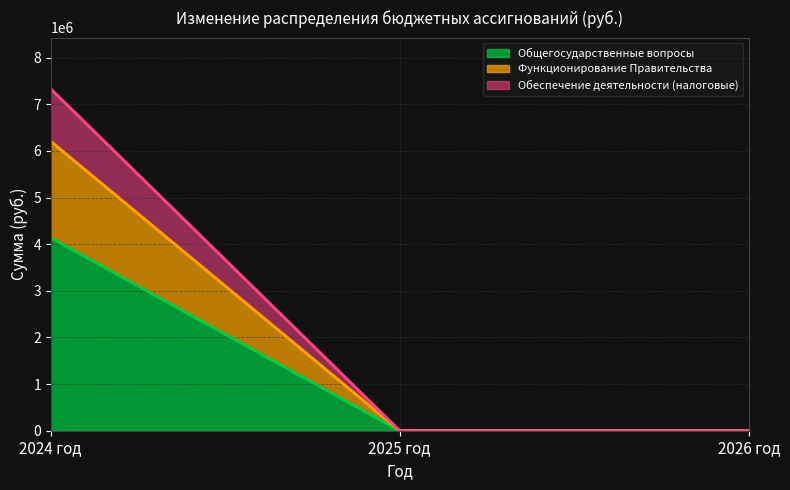

List the series in order of their overall mean, lowest first.

Обеспечение деятельности (налоговые), Функционирование Правительства, Общегосударственные вопросы